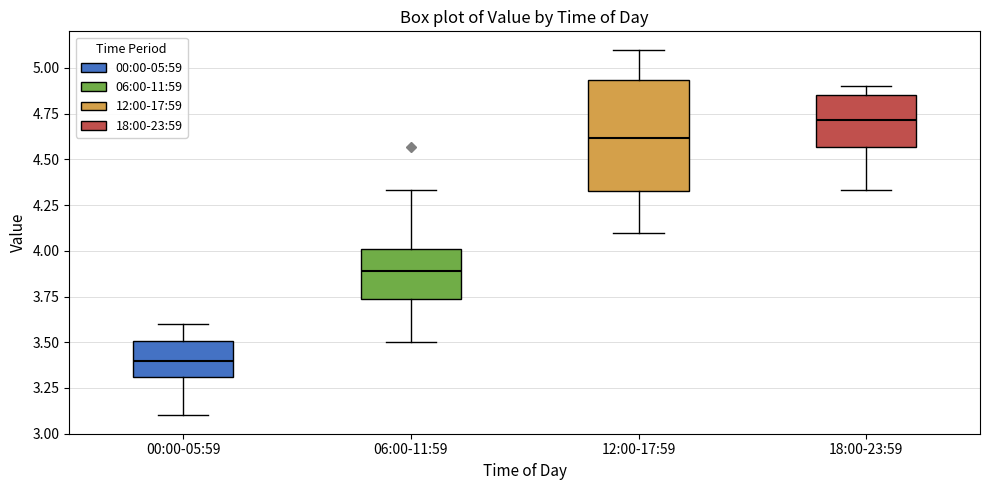

Where does the upper whisker of the box for 00:00-05:59 end on the y-axis? The values are not printed on the chart, so give them approximately, as read against the axis.

3.60